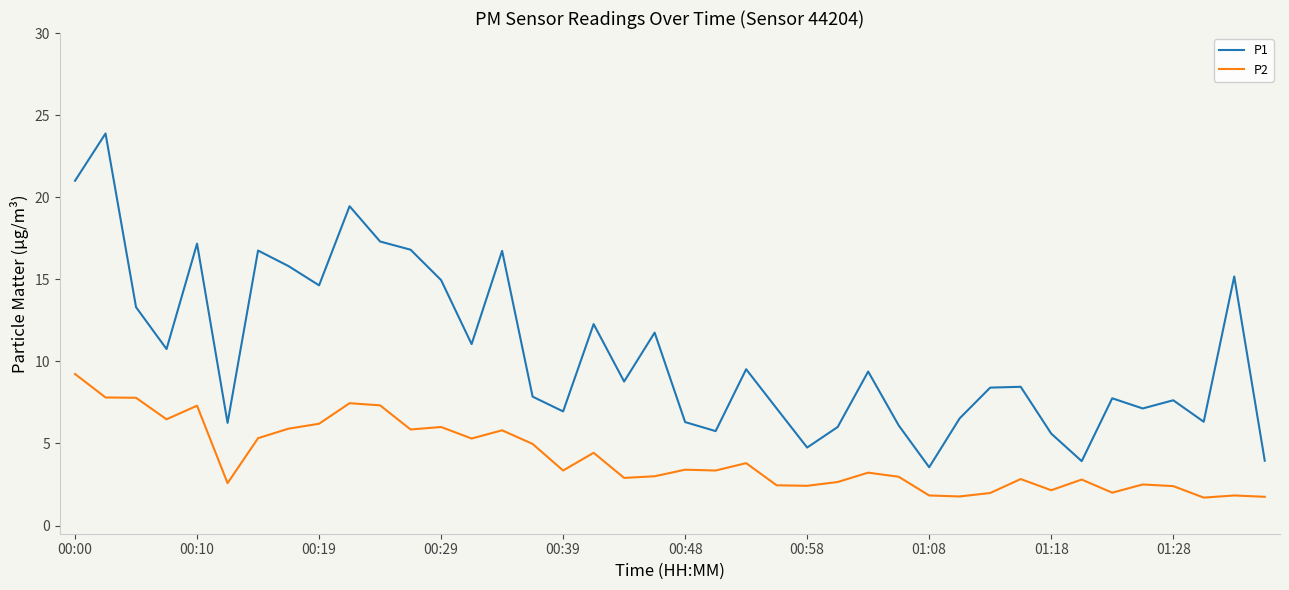

What is the lowest value of the P2 series?

1.7